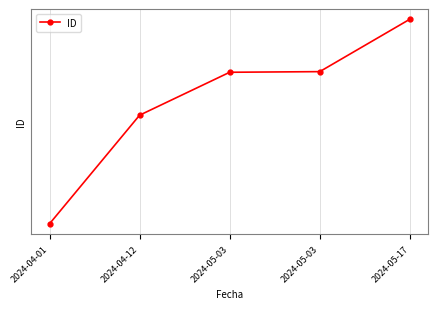

True or false: the data has more than 2 interior local peaks.

False